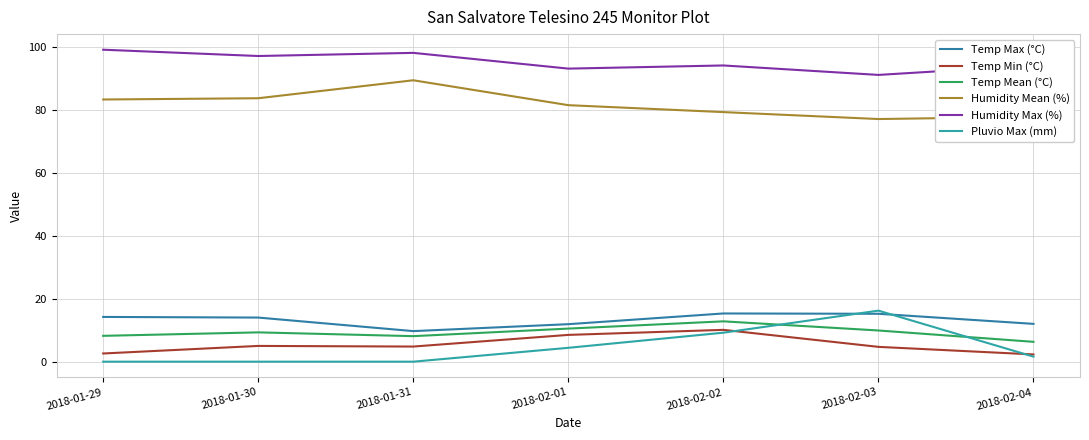

What are all the series names shown in the legend?

Temp Max (°C), Temp Min (°C), Temp Mean (°C), Humidity Mean (%), Humidity Max (%), Pluvio Max (mm)